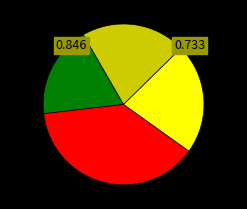

Does any single category account for the majority?

No